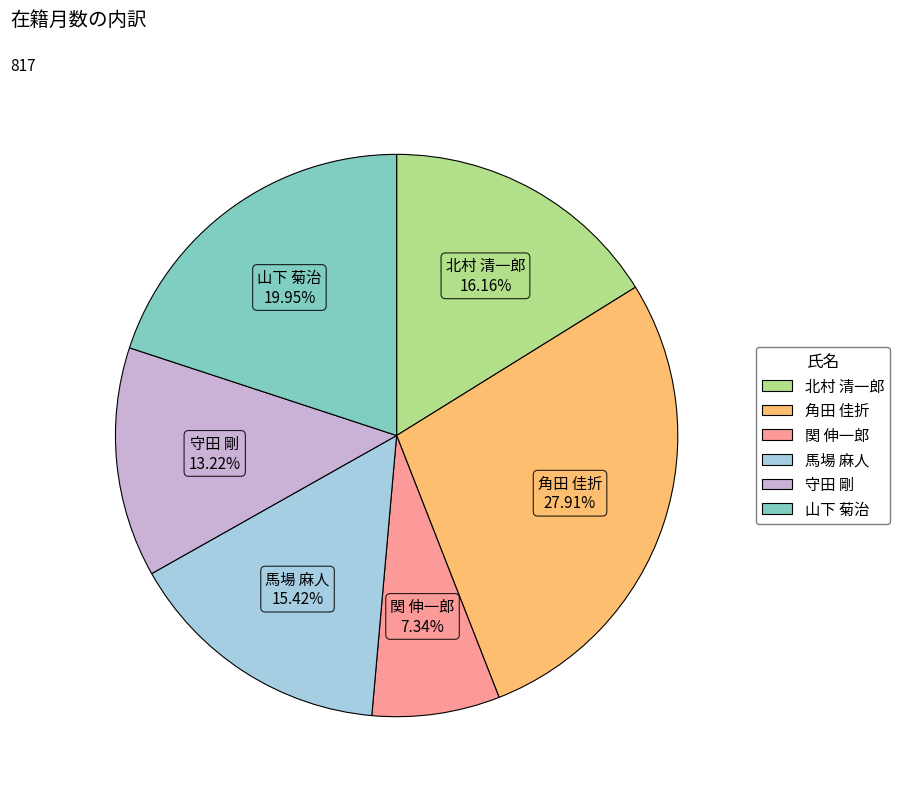

Which category has the smallest portion of the pie?

関 伸一郎